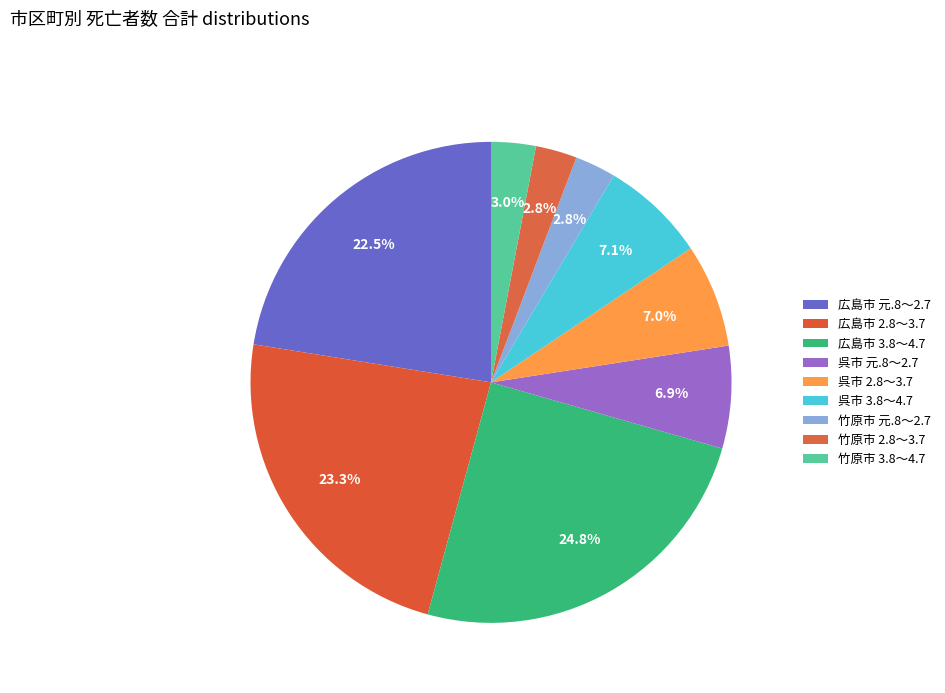

Approximately how many times larger is the value at 竹原市 3.8～4.7 compared to 広島市 2.8～3.7?

0.1